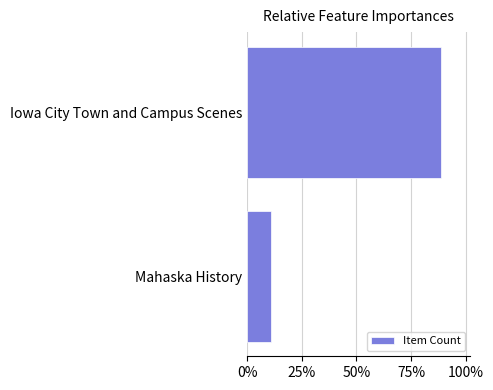

Does the chart contain any negative values?

No